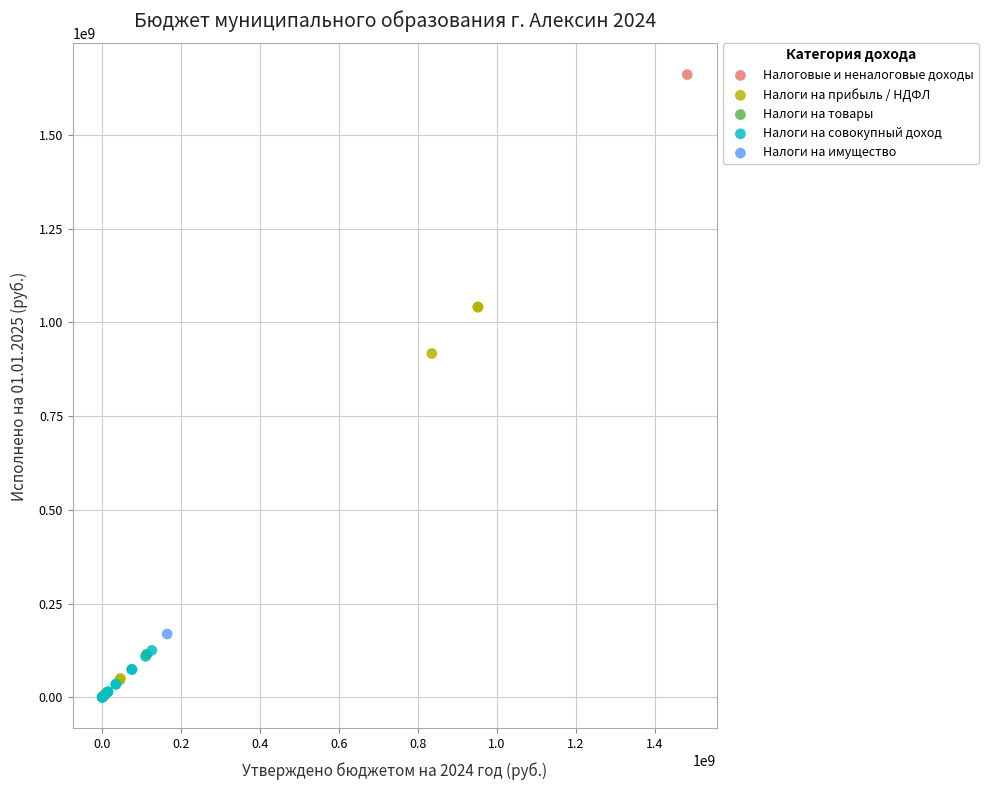

Which series reaches the maximum Y coordinate?

Налоговые и неналоговые доходы